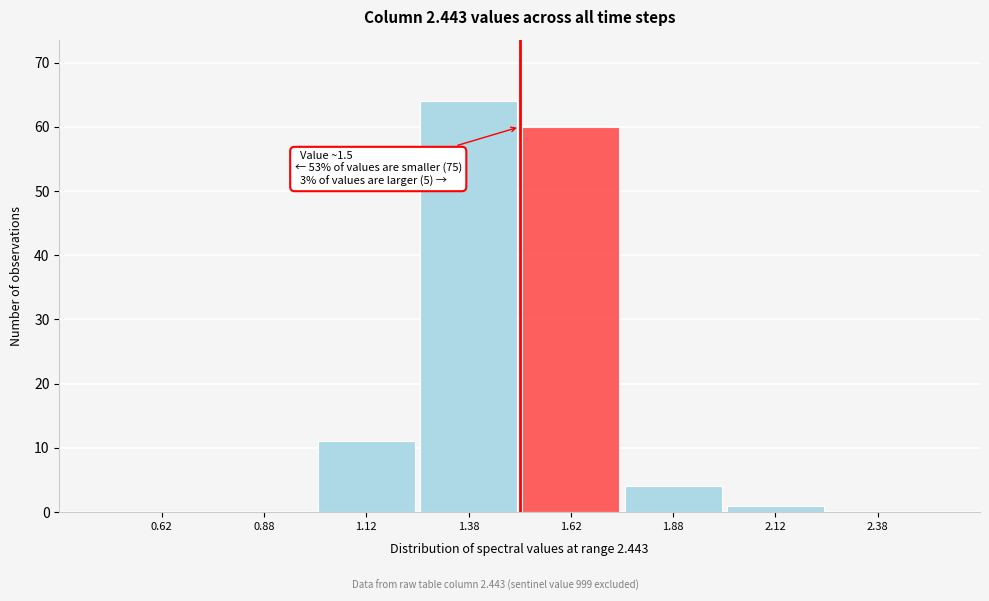

Over which range of the x-axis is the bar tallest?

1.25 to 1.50